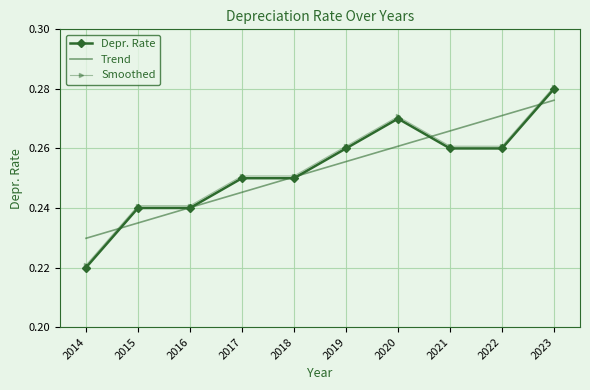

Between 2019 and 2021, which series saw the biggest shift?

Trend